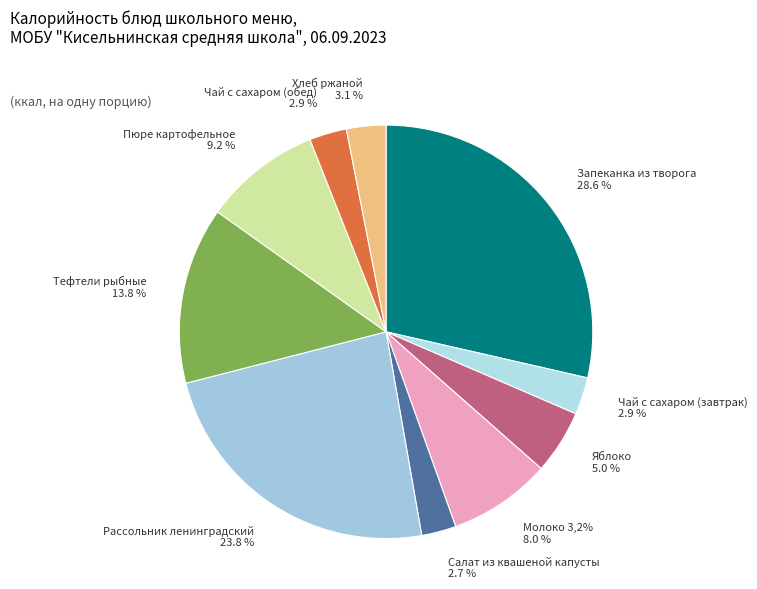

Is it true that Рассольник ленинградский is 15% of the pie?

False